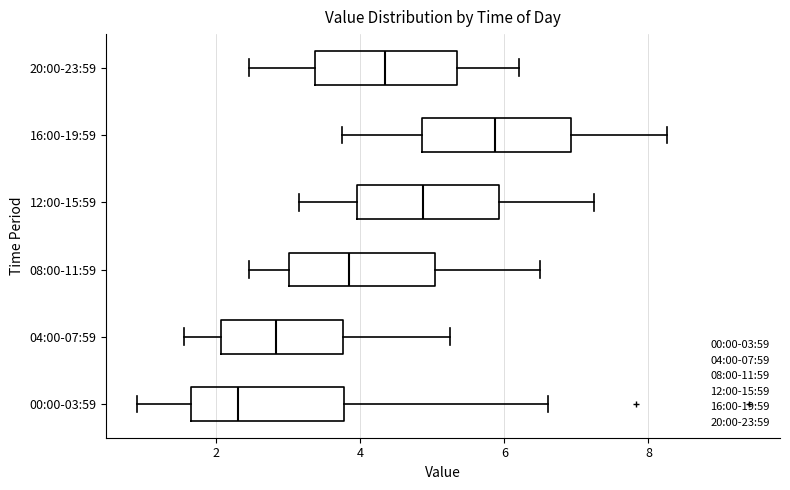

Where does the left whisker of the box for 12:00-15:59 end on the x-axis? The values are not printed on the chart, so give them approximately, as read against the axis.

3.2